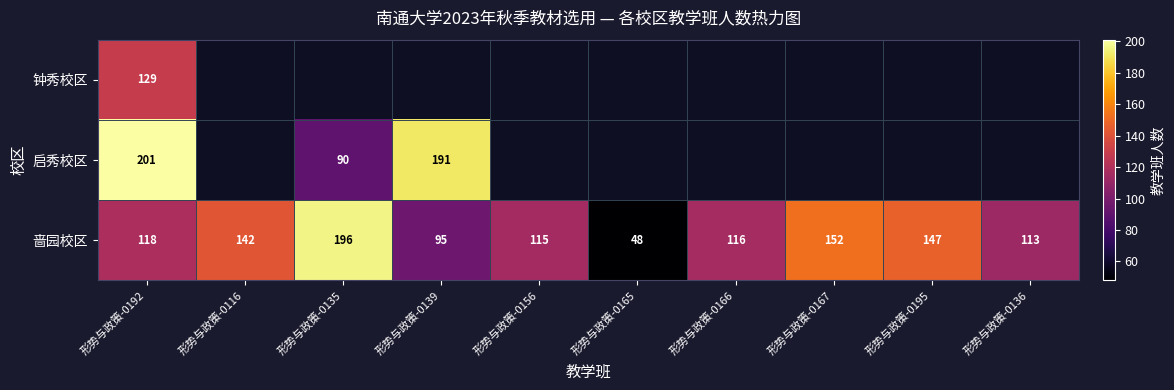

True or false: 啬园校区 has a value of 118 at 形势与政策-0192.

True